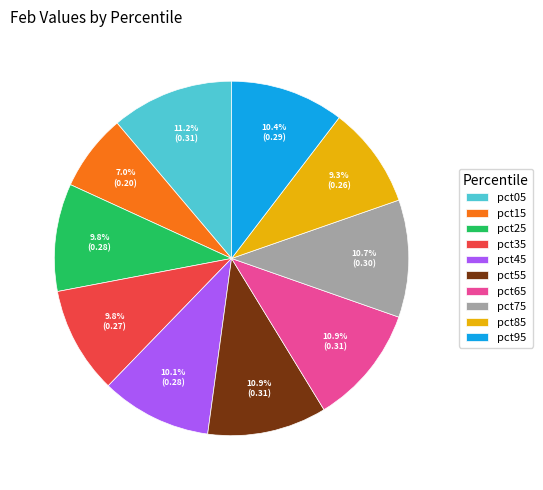

The pct85 slice represents 22% of the pie. True or false?

False